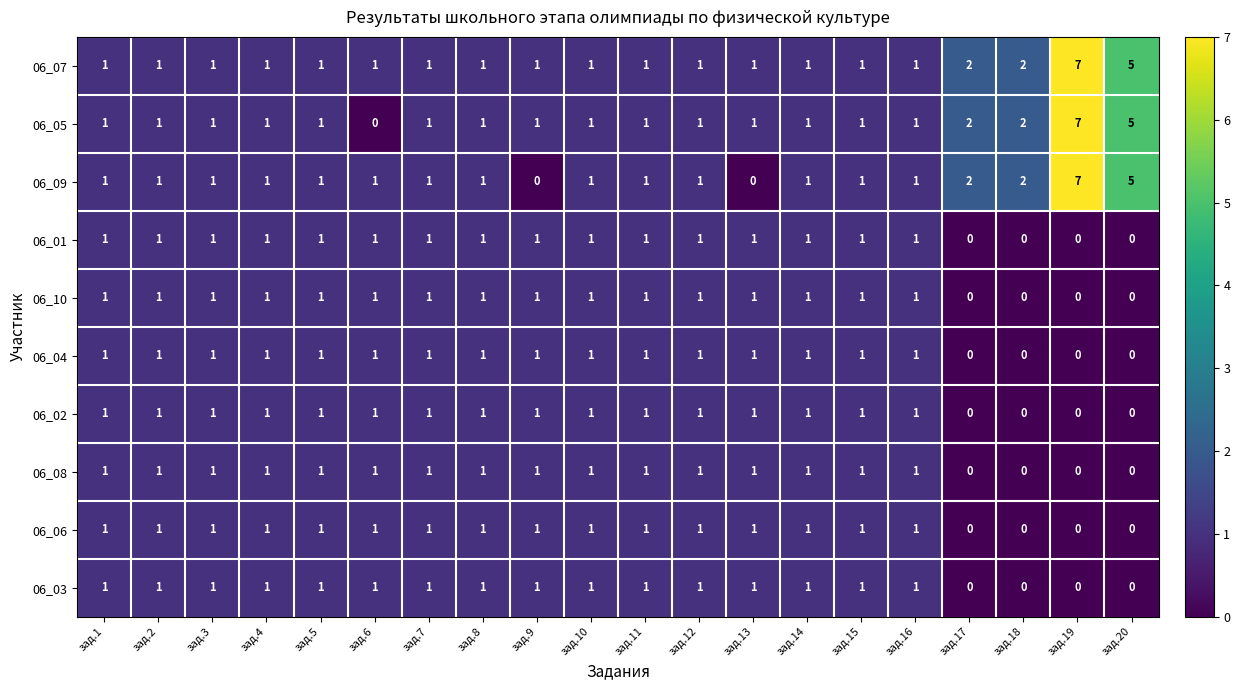

Which category has the highest value across all series?

зад.19